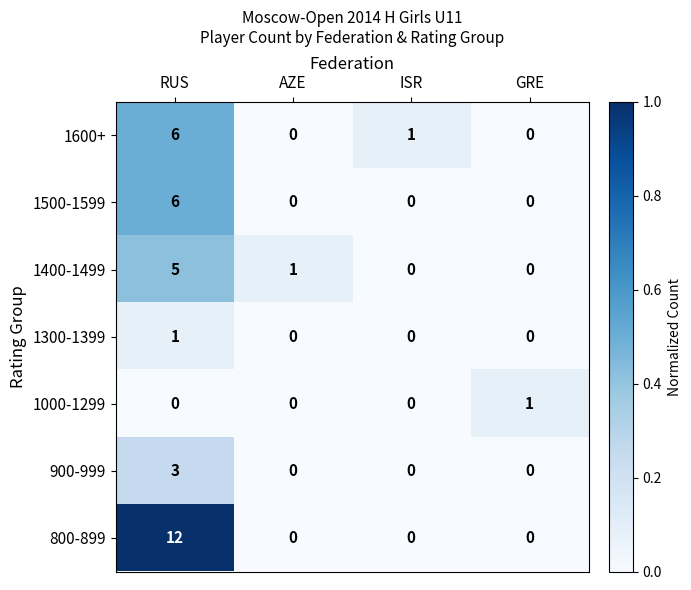

Is it true that 900-999 equals 3 at RUS?

True